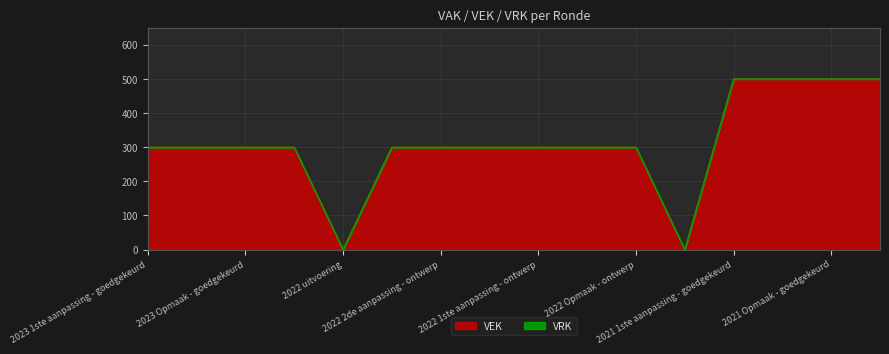

What is the sum of all values?

5000